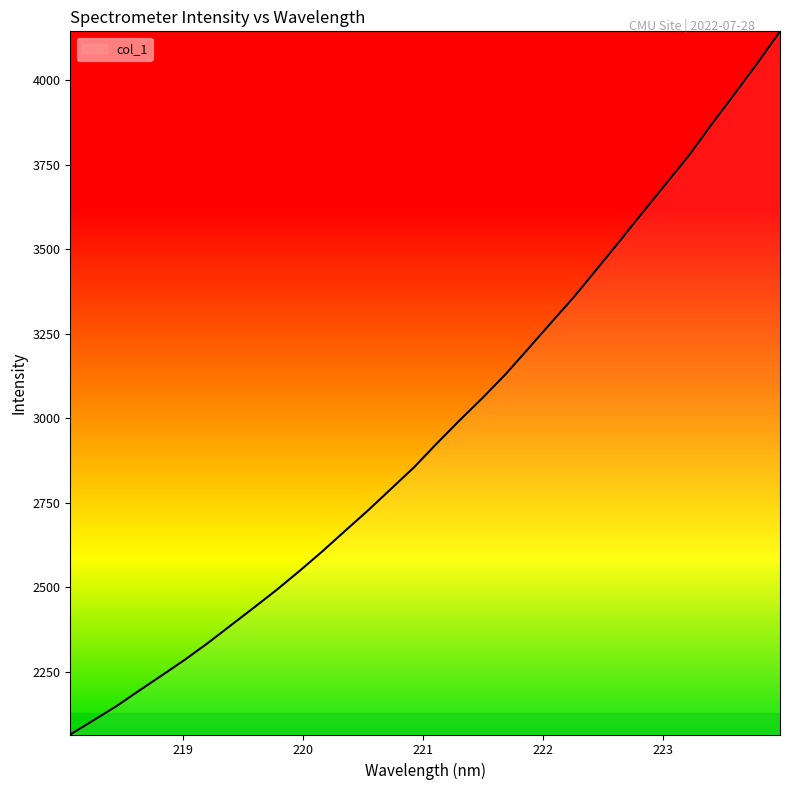

What is the minimum value shown in the chart?

2064.3